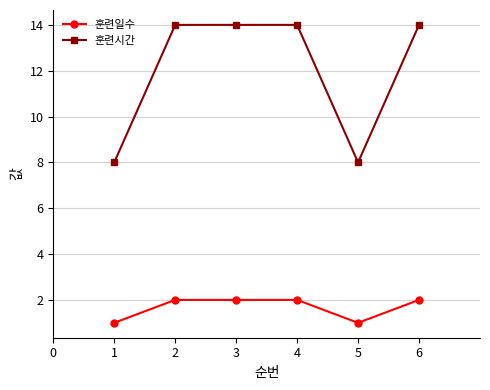

What is the average value of the 훈련일수 series?

2